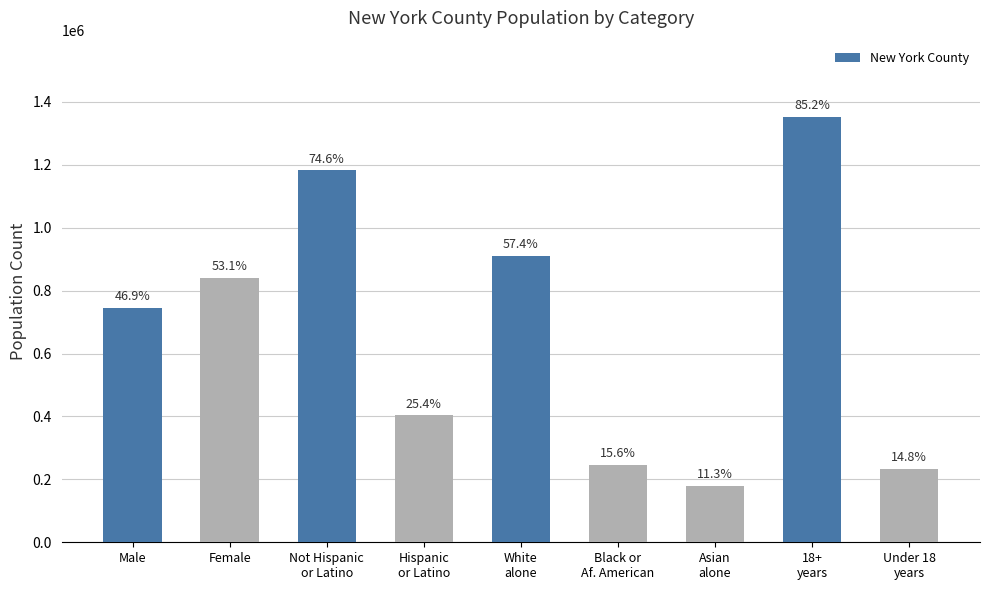

How many bars are there in total?

9